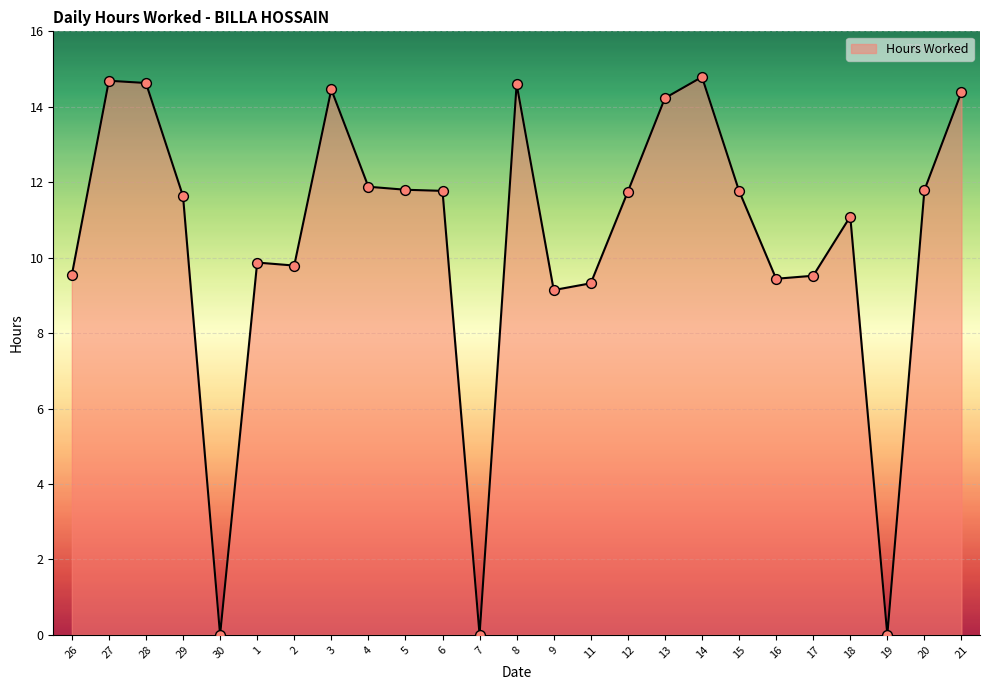

Between 13 and 4, which is larger?

13